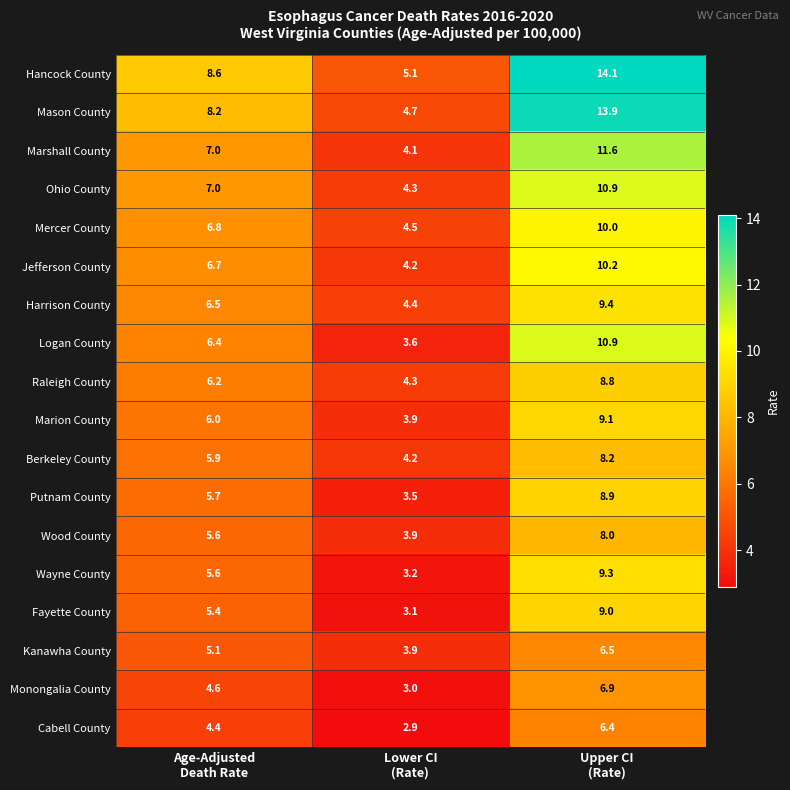

What is the smallest value displayed?

2.9